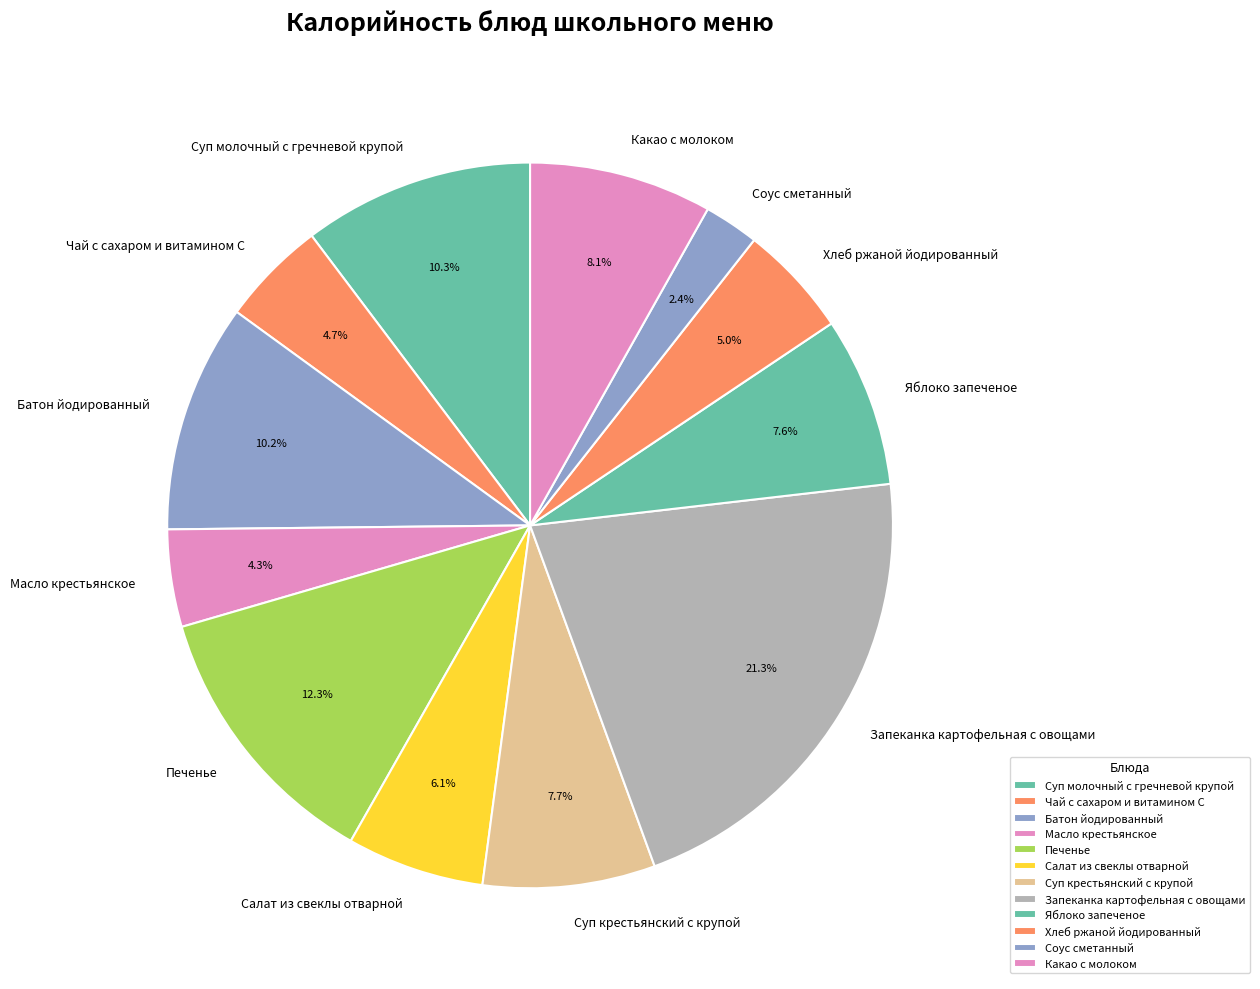

To the nearest percent, what portion does Хлеб ржаной йодированный represent?

5%